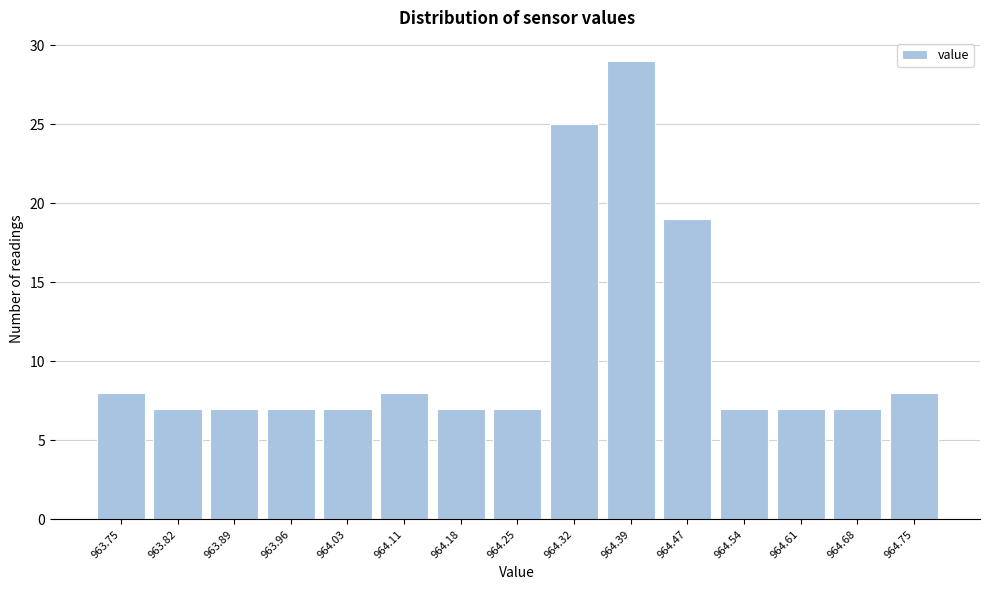

Reading left to right, what are all the values shown in this chart?

8	7	7	7	7	8	7	7	25	29	19	7	7	7	8